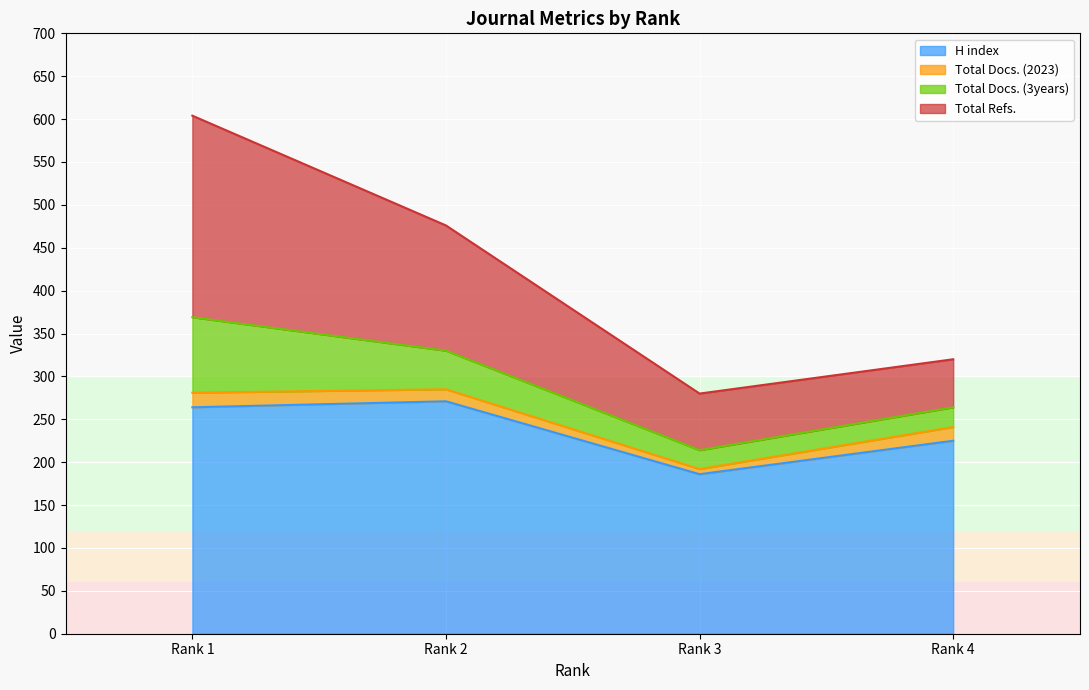

The value of H index at Rank 4 is 380. True or false?

False